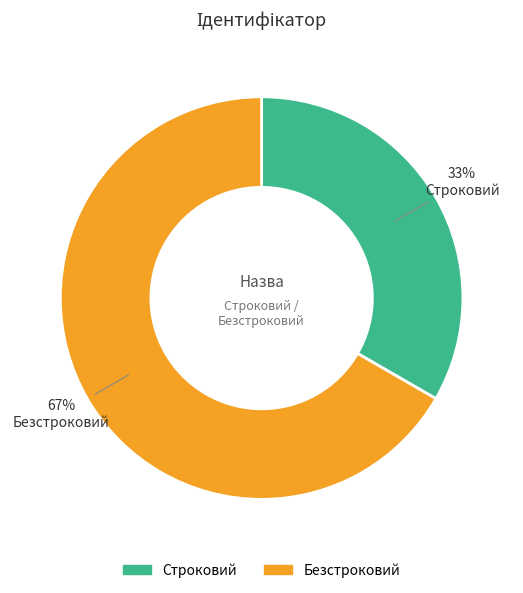

Does any single category account for the majority?

Yes